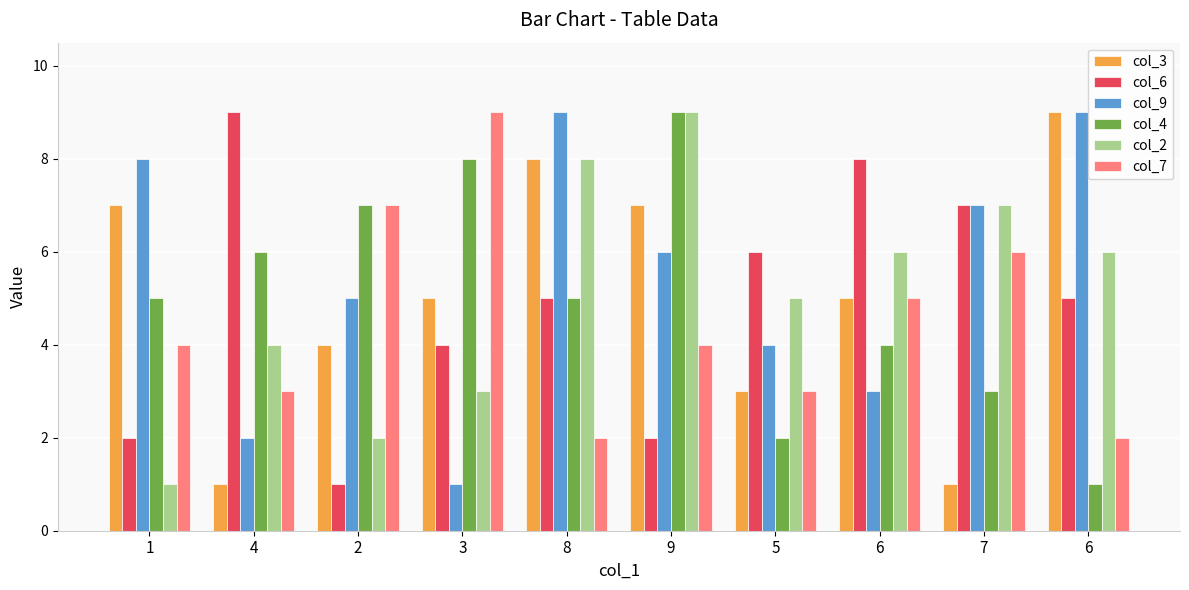

Reading right to left, list all the values displayed in this chart.

col_3: 9	1	5	3	7	8	5	4	1	7
col_6: 5	7	8	6	2	5	4	1	9	2
col_9: 9	7	3	4	6	9	1	5	2	8
col_4: 1	3	4	2	9	5	8	7	6	5
col_2: 6	7	6	5	9	8	3	2	4	1
col_7: 2	6	5	3	4	2	9	7	3	4